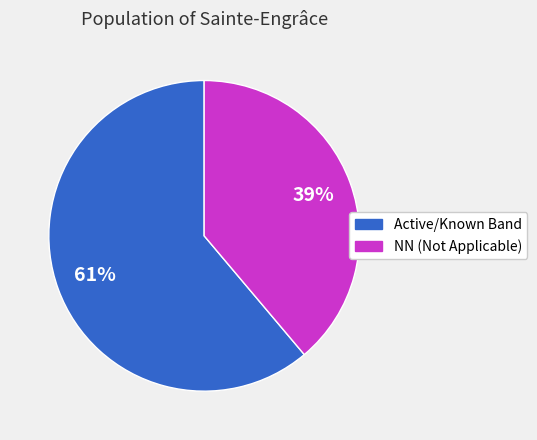

To the nearest percent, what is the difference between the largest and smallest slice percentages?

22%